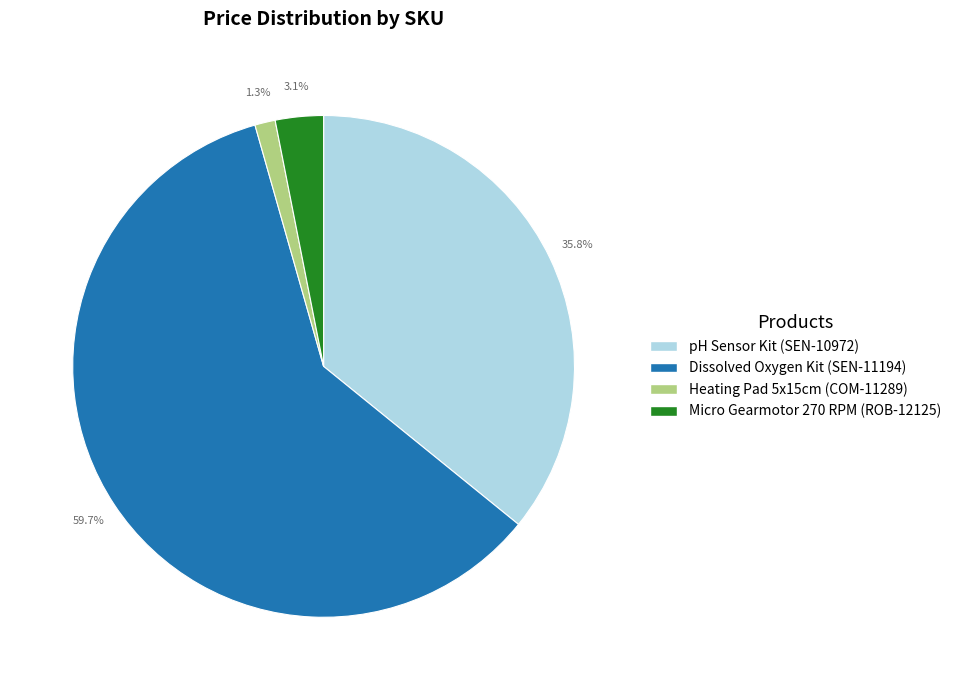

Count the number of slices in the pie.

4